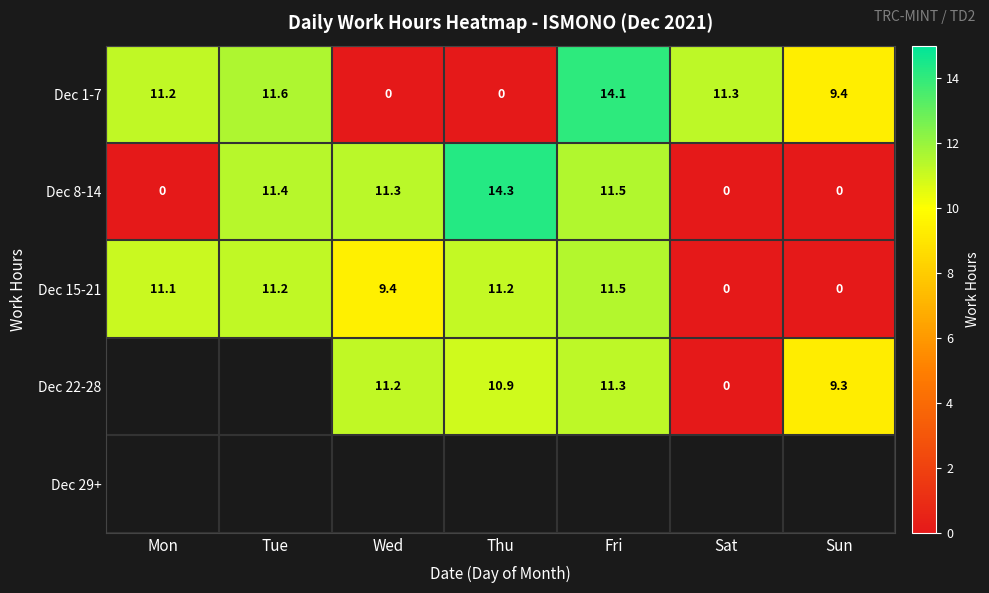

True or false: Dec 1-7 has a value of 11.2 at Mon.

True